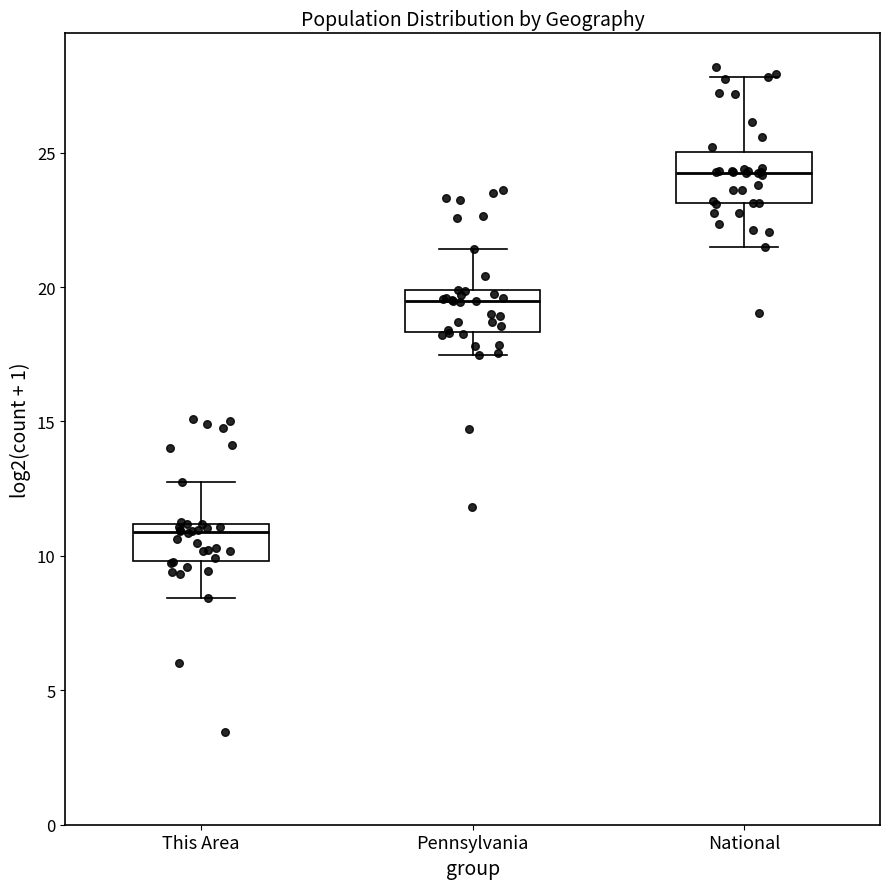

Reading left to right, transcribe this box plot: for each box, give where its median line is, the range the box spans, and where its two whiskers end, as read against the y-axis. The values are not printed on the chart, so give them approximately, as read against the axis.

This Area: median 11.0 (just below the box's upper edge), box 10.0 to 11.0, whiskers 8.5 to 13.0
Pennsylvania: median 19.5, box 18.5 to 20.0, whiskers 17.5 to 21.5
National: median 24.5, box 23.0 to 25.0, whiskers 21.5 to 28.0